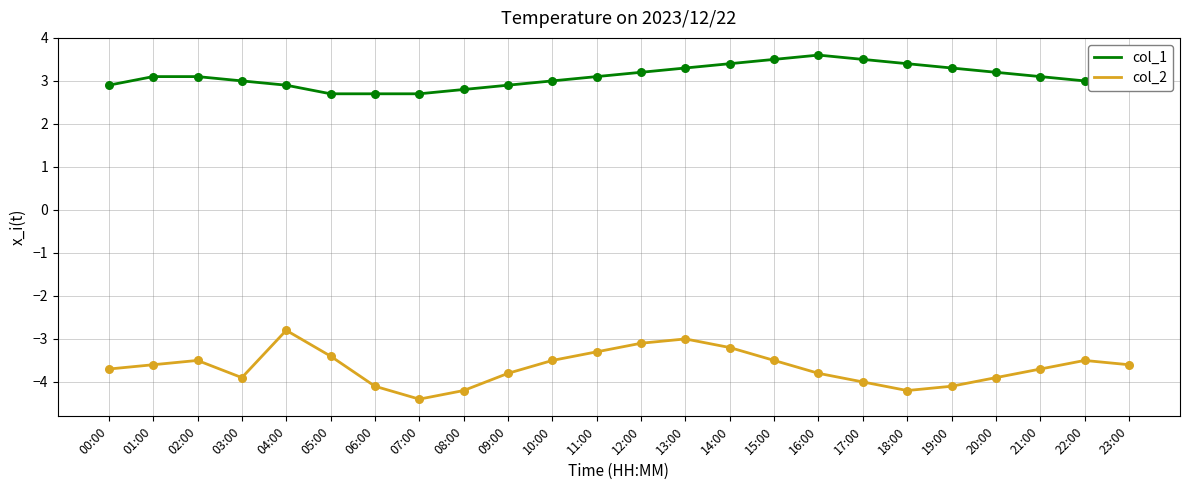

What is the difference between the highest and lowest values at 21:00?

6.8